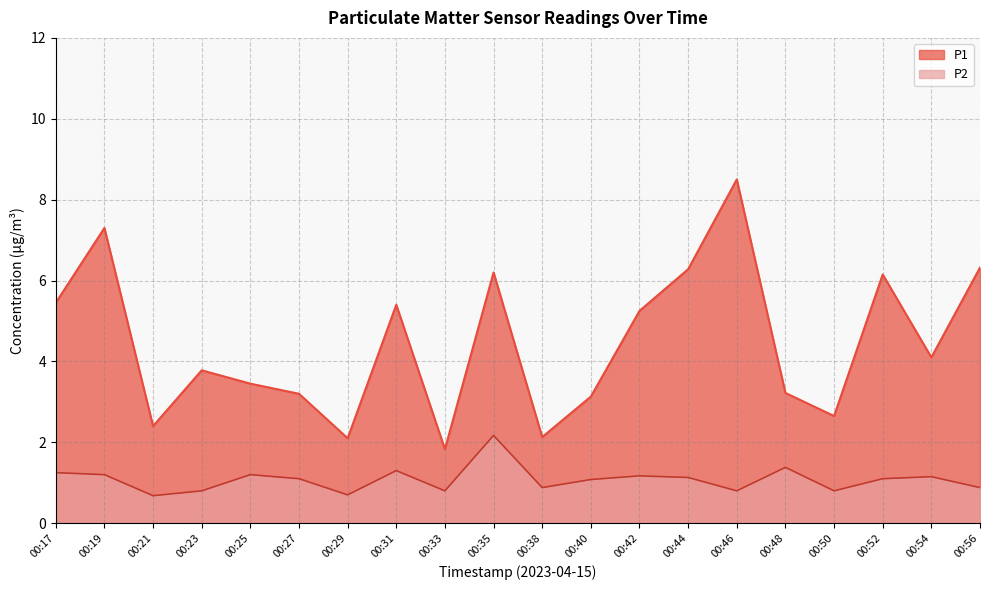

List the series in order of their peak value, highest first.

P1, P2